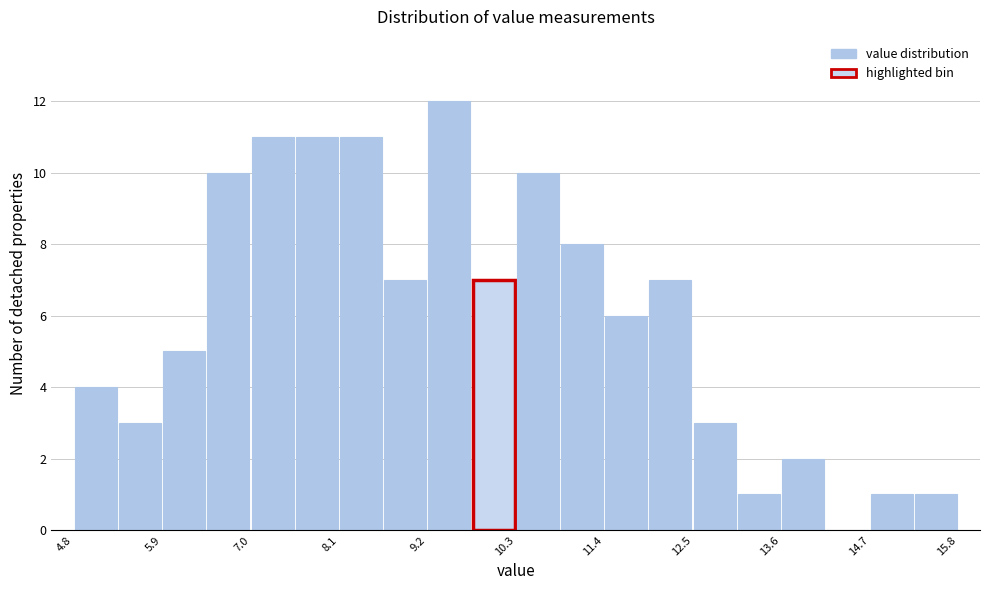

Around what value on the x-axis is the tallest bar? Give the approximate position of its centre, as read against the axis.

9.4